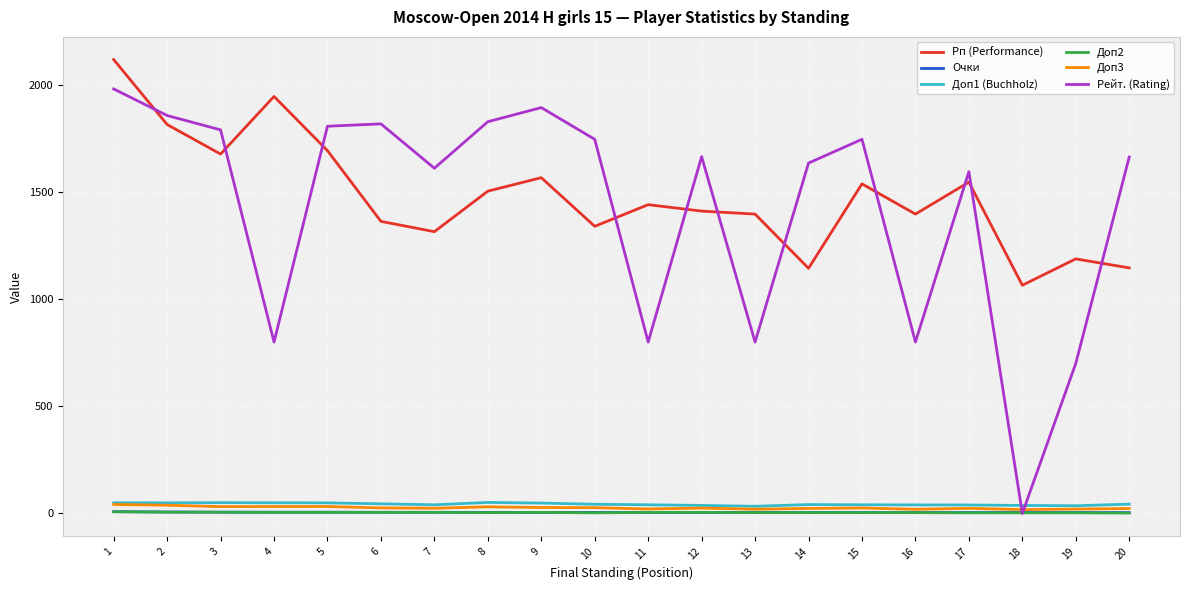

At which category does Рп (Performance) reach its first local valley?

3